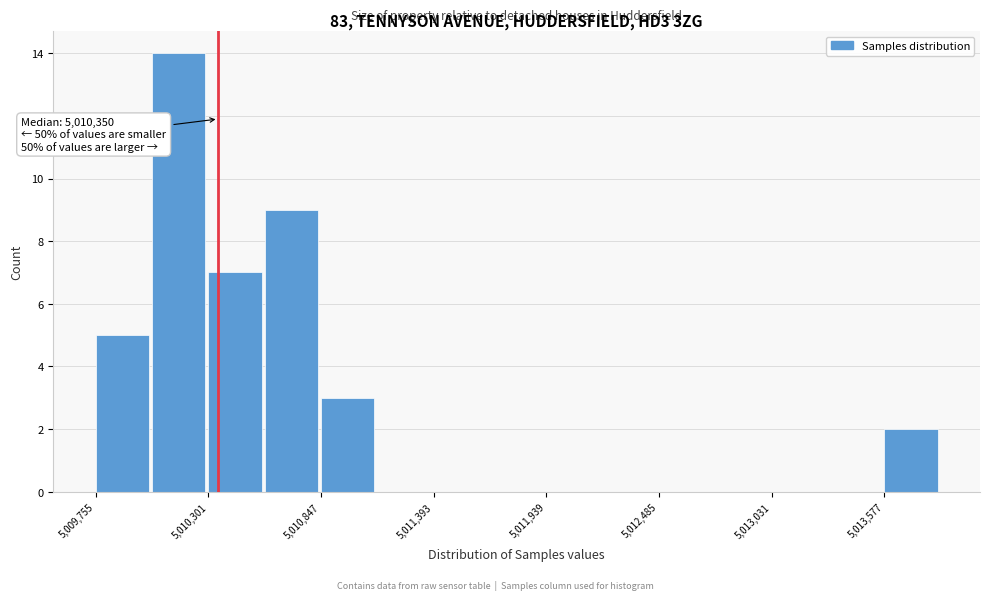

Around what value on the x-axis is the tallest bar? Give the approximate position of its centre, as read against the axis.

5010200